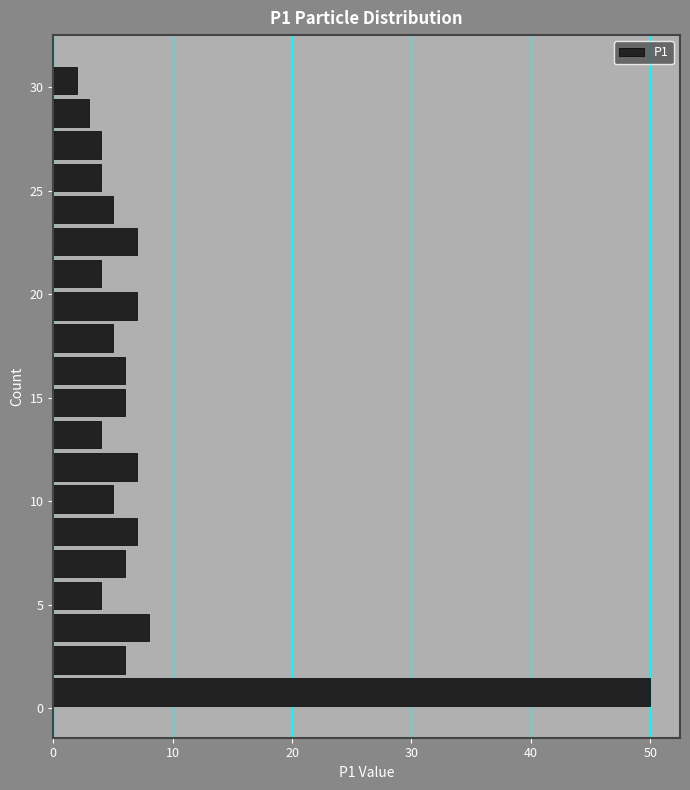

Read against the y-axis, roughly where is the centre of the longest bar?

1.0